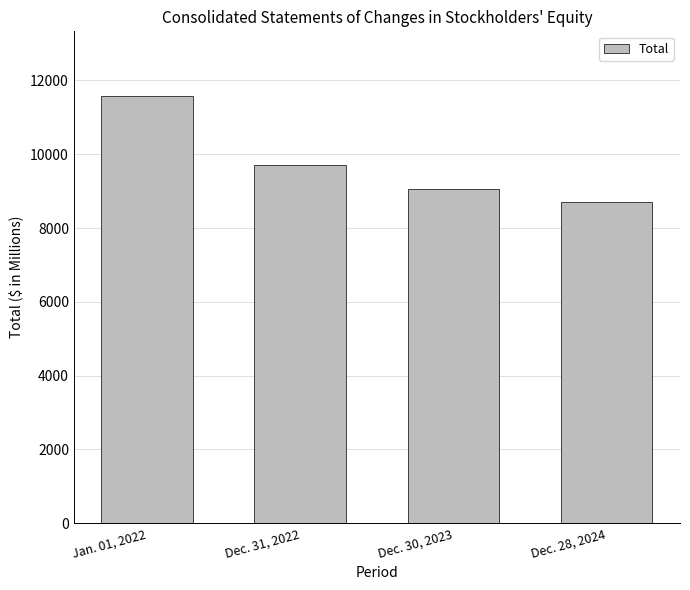

How many bars are there in total?

4